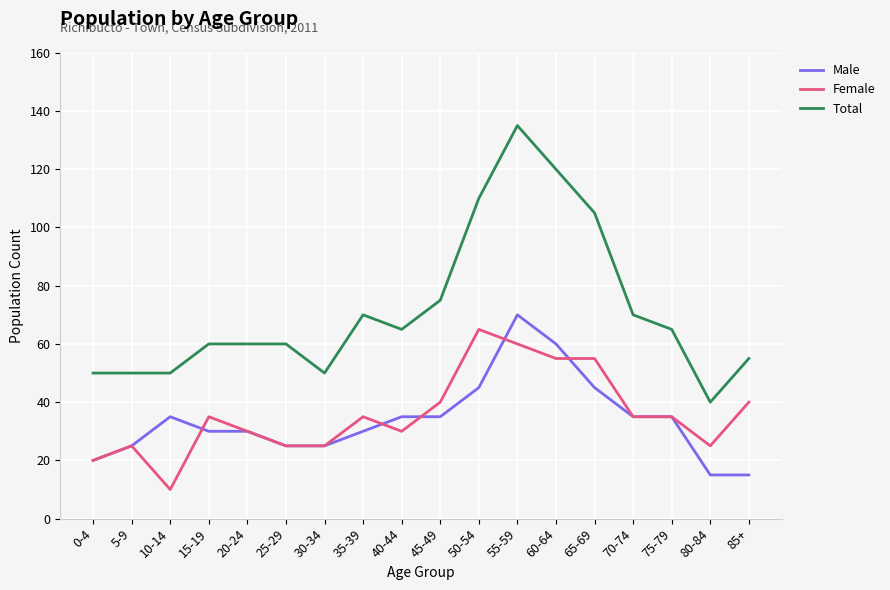

What position from the left is 30-34?

7